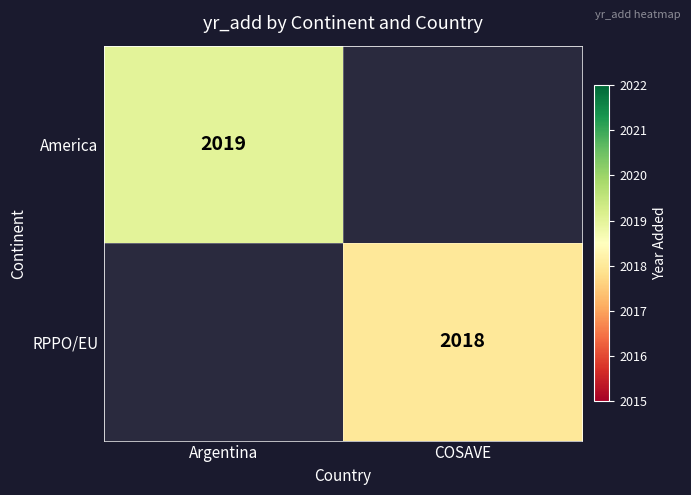

The value of RPPO/EU at COSAVE is 508. True or false?

False